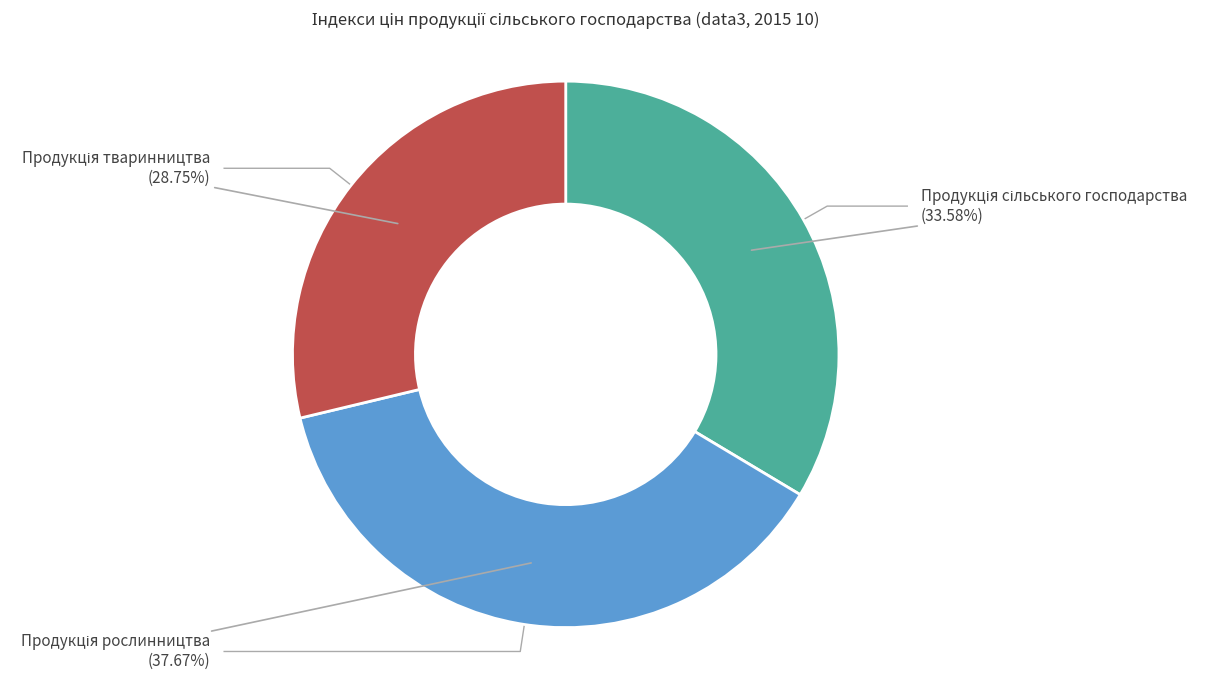

Between Продукція рослинництва and Продукція сільського господарства, which is larger?

Продукція рослинництва